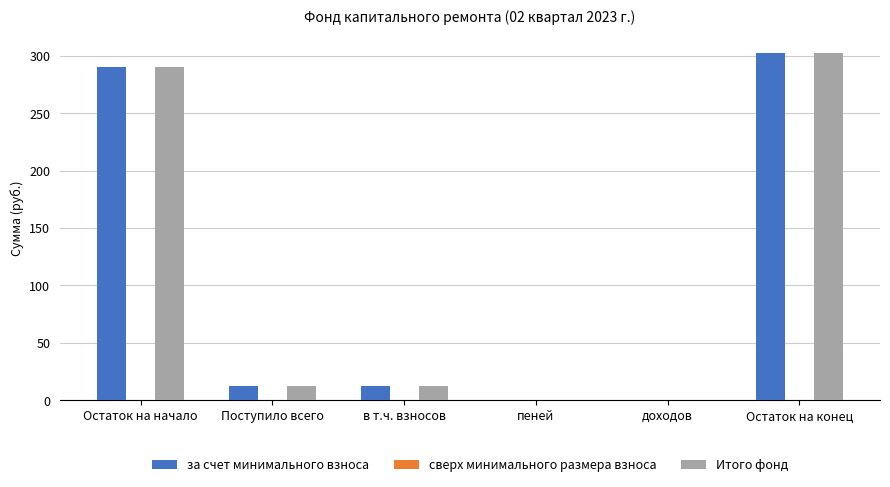

Read the за счет минимального взноса value at Остаток на конец.

302.8